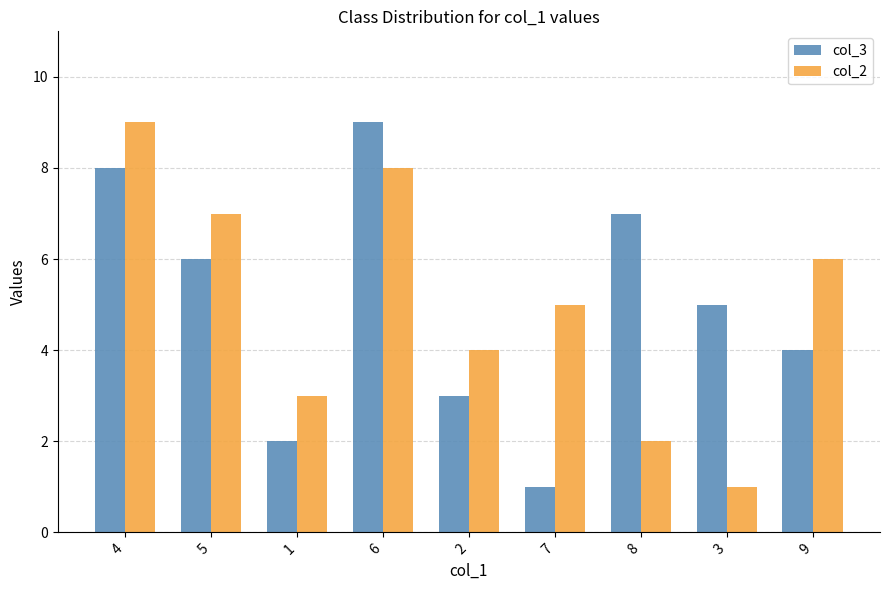

Does the chart contain any negative values?

No